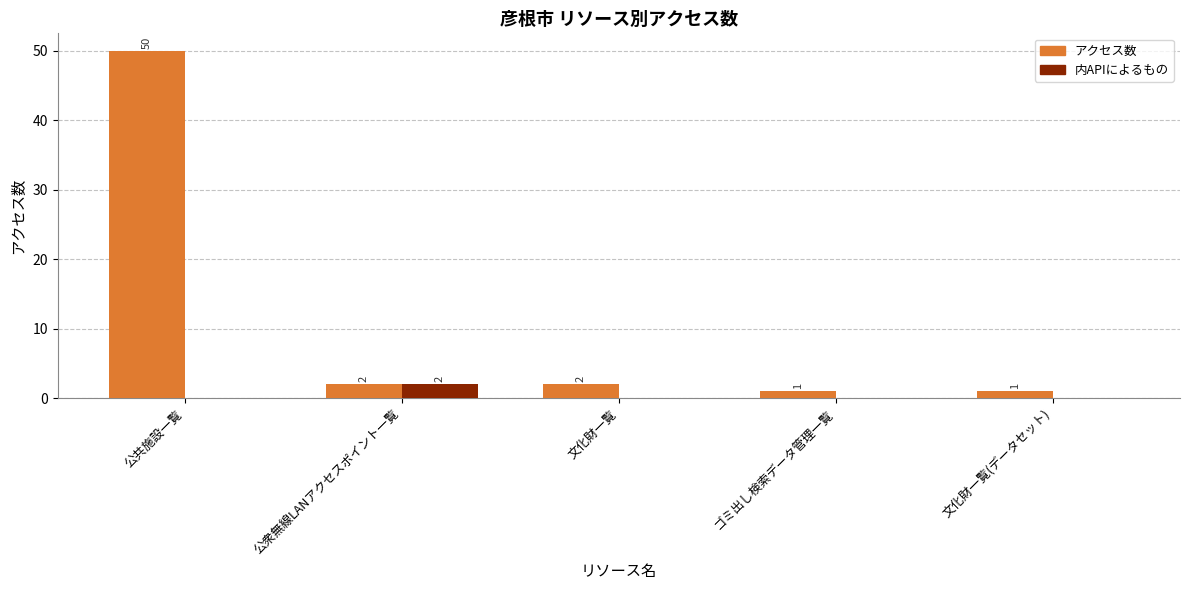

At which label does アクセス数 first exceed 2?

公共施設一覧